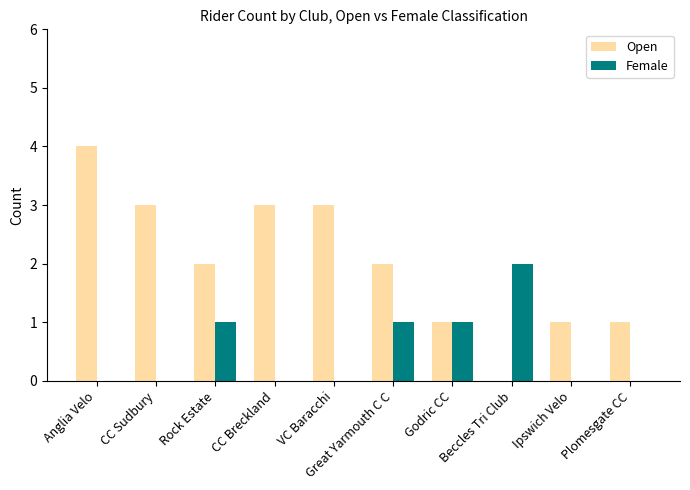

Which series has the largest total across all categories?

Open